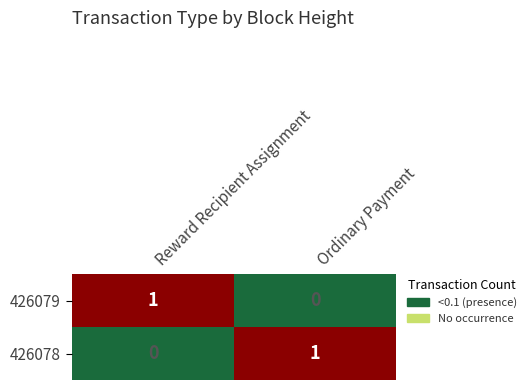

Is it true that 426079 equals 0 at Reward Recipient Assignment?

False